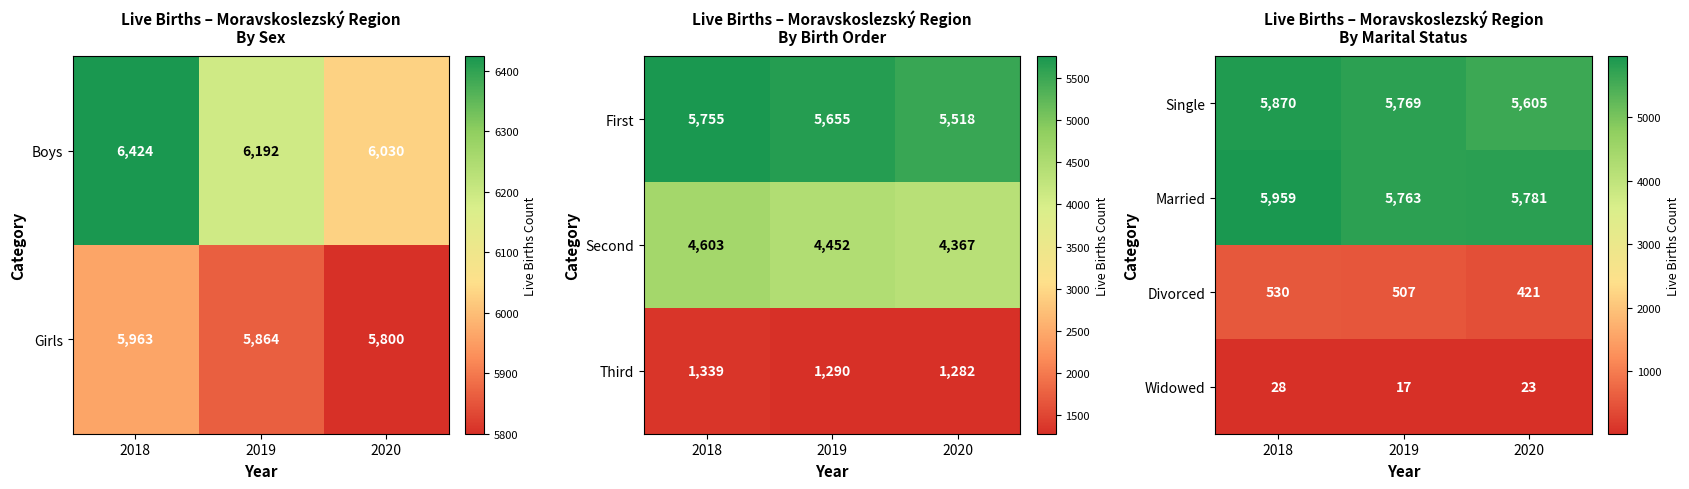

At which label does Single first exceed 5769?

2018